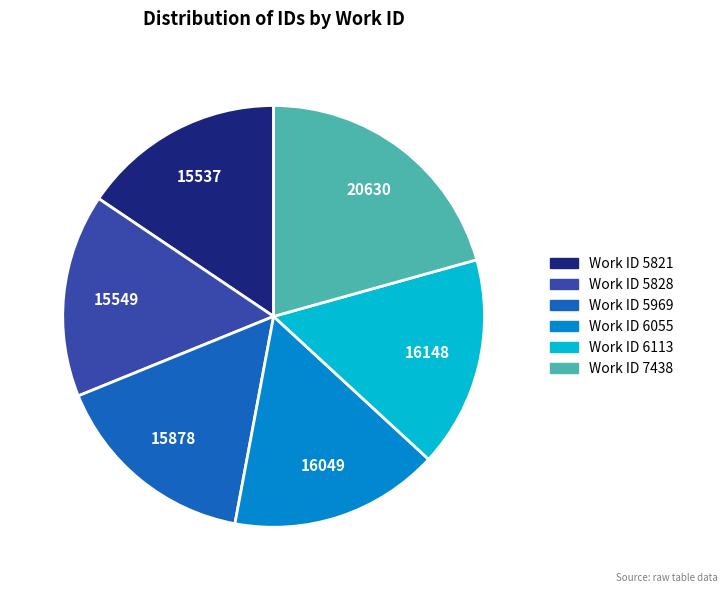

Is there any slice that represents more than half of the pie?

No